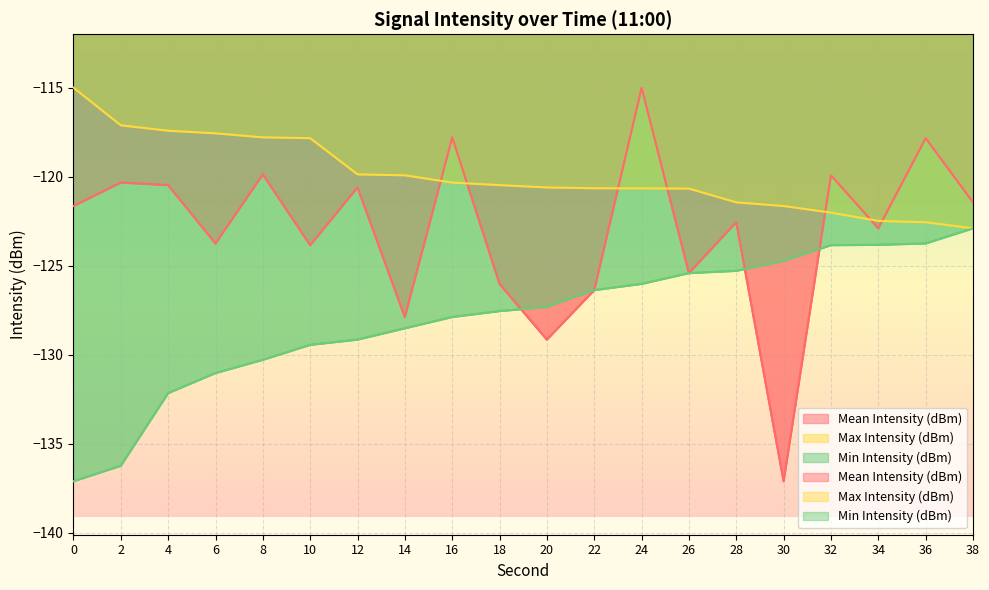

Where do Max Intensity (dBm) and Mean Intensity (dBm) first cross each other?

14 and 16